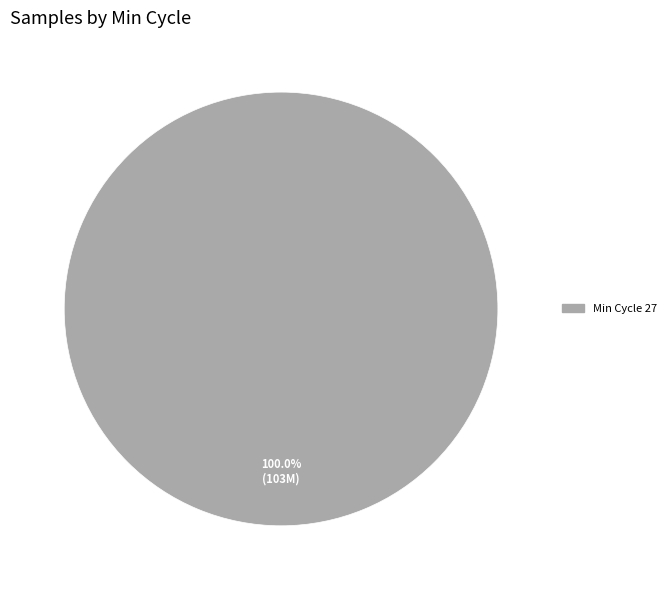

Is there any slice that represents more than half of the pie?

Yes